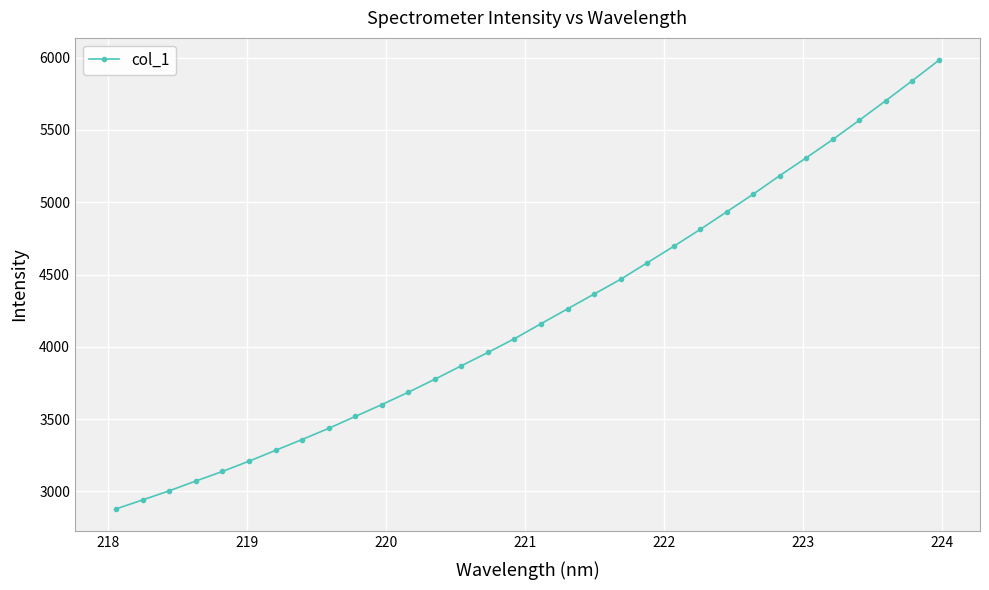

Reading left to right, extract all data points from this chart.

2878.6	2941.0	3003.8	3071.6	3137.6	3208.7	3283.6	3358.5	3435.7	3518.1	3600.0	3685.6	3775.7	3868.7	3960.9	4056.0	4159.6	4262.5	4364.8	4466.8	4580.9	4694.9	4812.1	4933.8	5056.0	5184.3	5307.7	5434.3	5567.1	5703.1	5841.0	5981.7